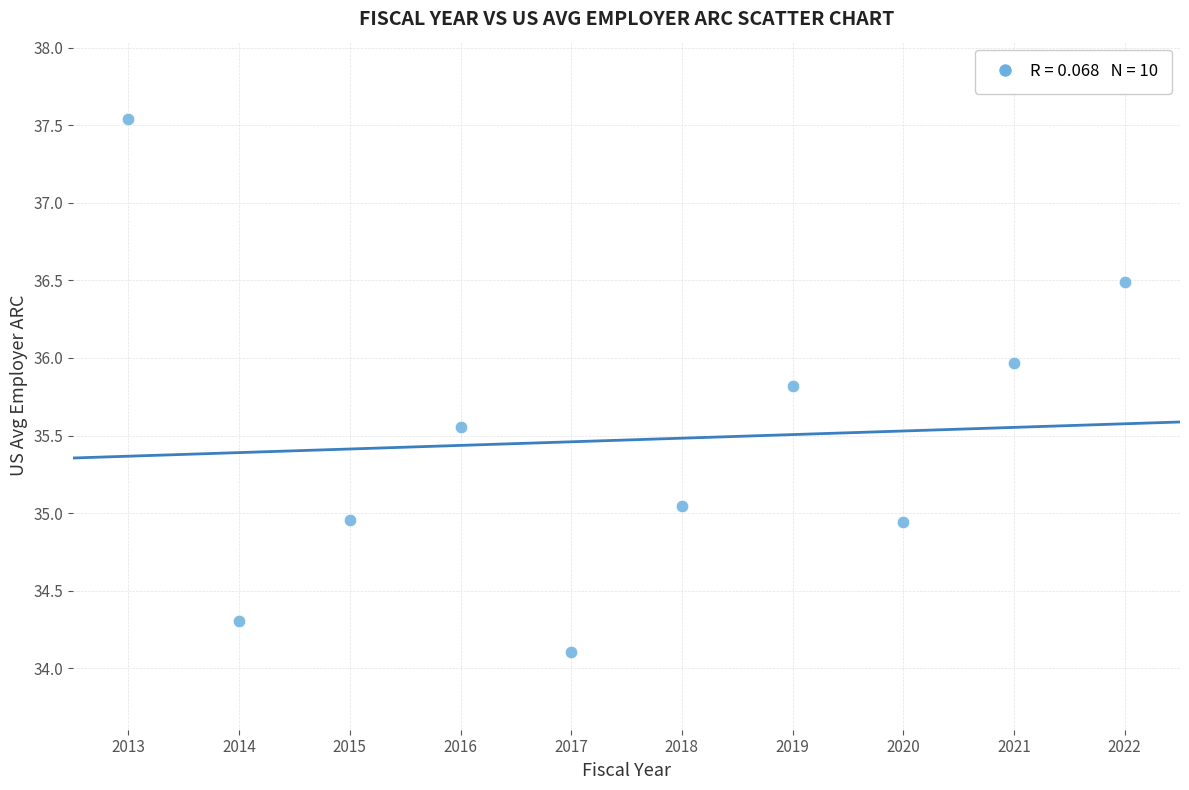

What is the average Y value?

35.5